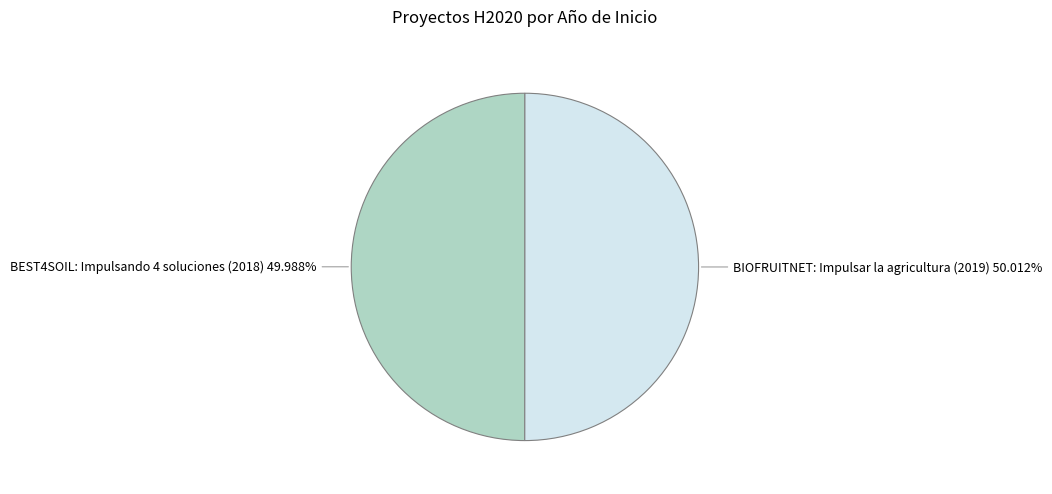

Combined, do BEST4SOIL: Impulsando 4 soluciones (2018) and BIOFRUITNET: Impulsar la agricultura (2019) account for over 50%?

Yes